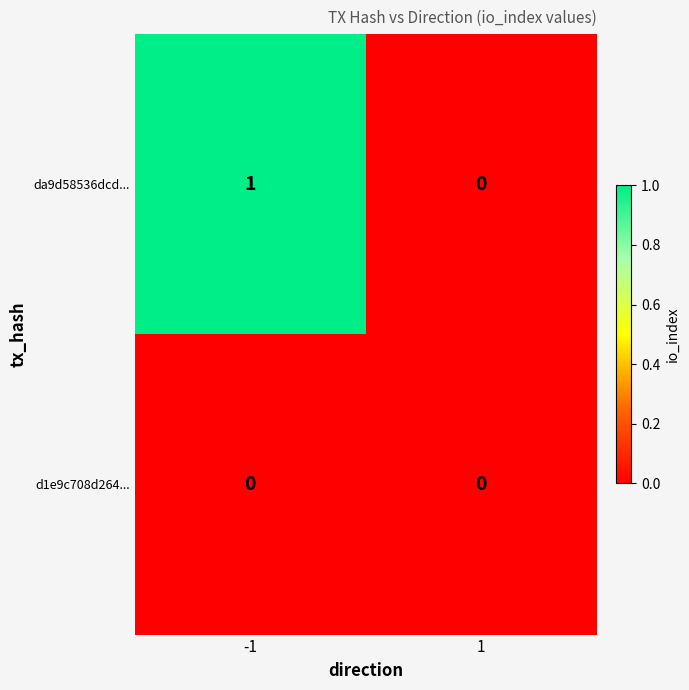

At -1, list the series in order from smallest to largest.

d1e9c708d264..., da9d58536dcd...